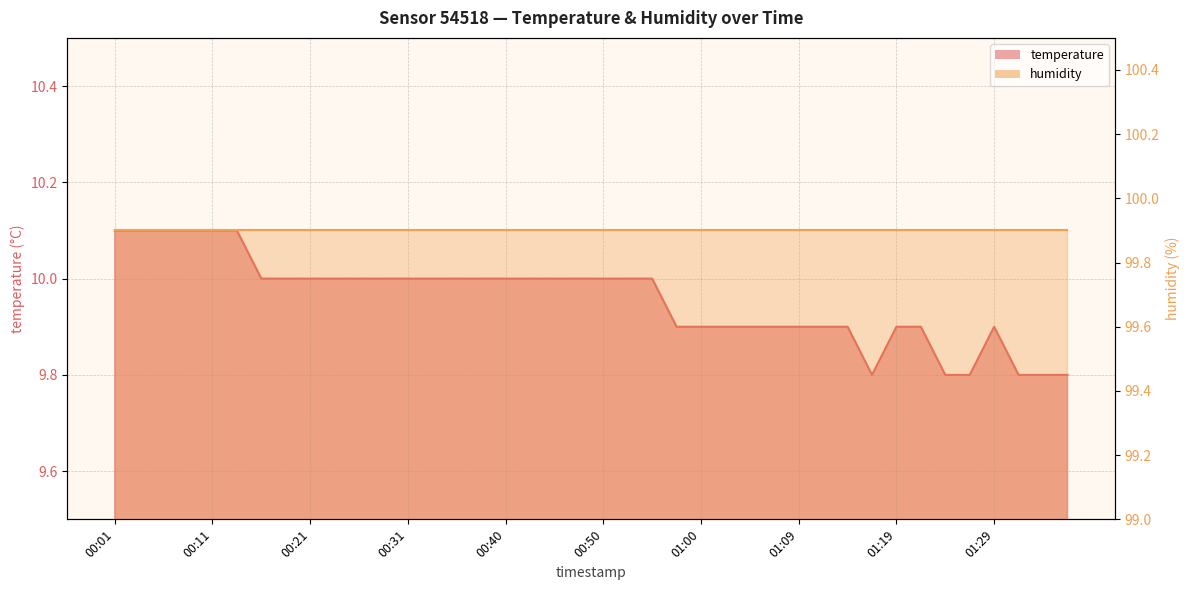

Reading left to right, list all the values displayed in this chart.

00:01=10.1	00:04=10.1	00:06=10.1	00:09=10.1	00:11=10.1	00:13=10.1	00:16=10.0	00:18=10.0	00:21=10.0	00:23=10.0	00:26=10.0	00:28=10.0	00:31=10.0	00:33=10.0	00:35=10.0	00:38=10.0	00:40=10.0	00:43=10.0	00:45=10.0	00:48=10.0	00:50=10.0	00:52=10.0	00:55=10.0	00:57=9.9	01:00=9.9	01:02=9.9	01:05=9.9	01:07=9.9	01:09=9.9	01:12=9.9	01:14=9.9	01:17=9.8	01:19=9.9	01:22=9.9	01:24=9.8	01:27=9.8	01:29=9.9	01:31=9.8	01:34=9.8	01:36=9.8